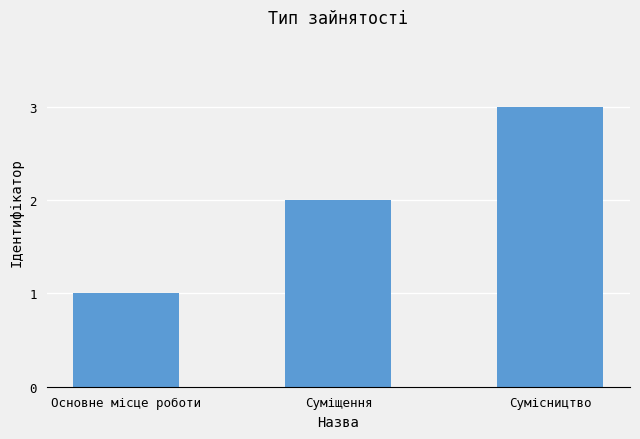

At which category does the chart reach its peak across all series?

Сумісництво